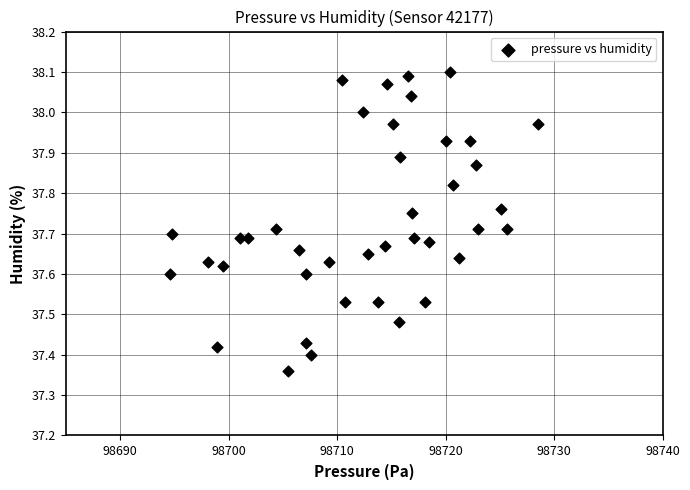

What is the range of Y values (max minus min)?

0.7